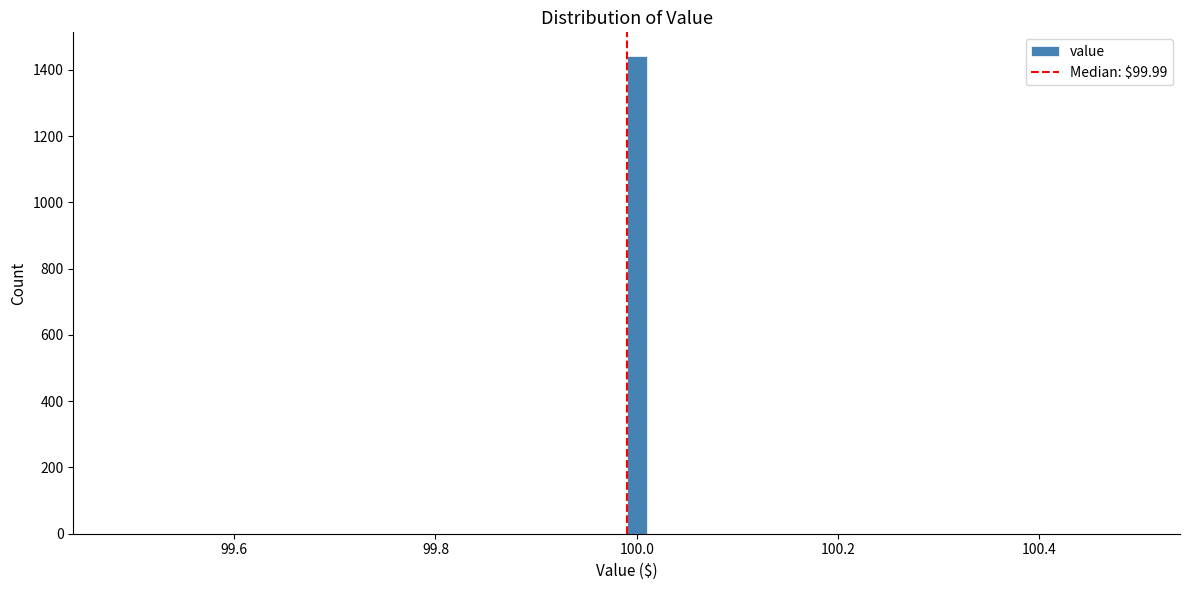

Around what value on the x-axis is the tallest bar? Give the approximate position of its centre, as read against the axis.

100.00